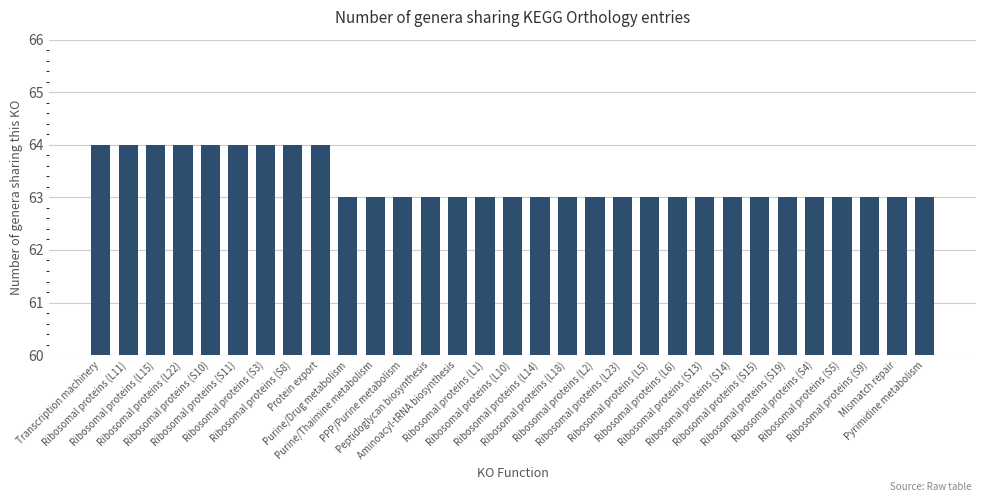

What is the label of the 18th bar from the left?

Ribosomal proteins (L18)